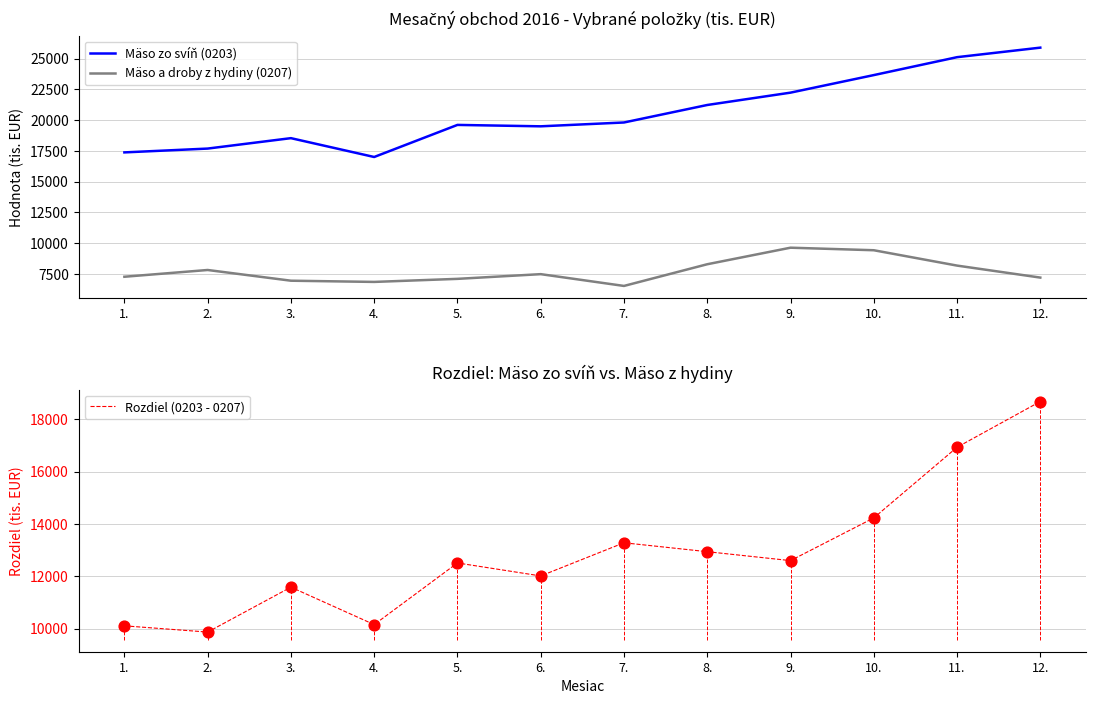

Which series has the largest total across all categories?

Mäso zo svíň (0203)